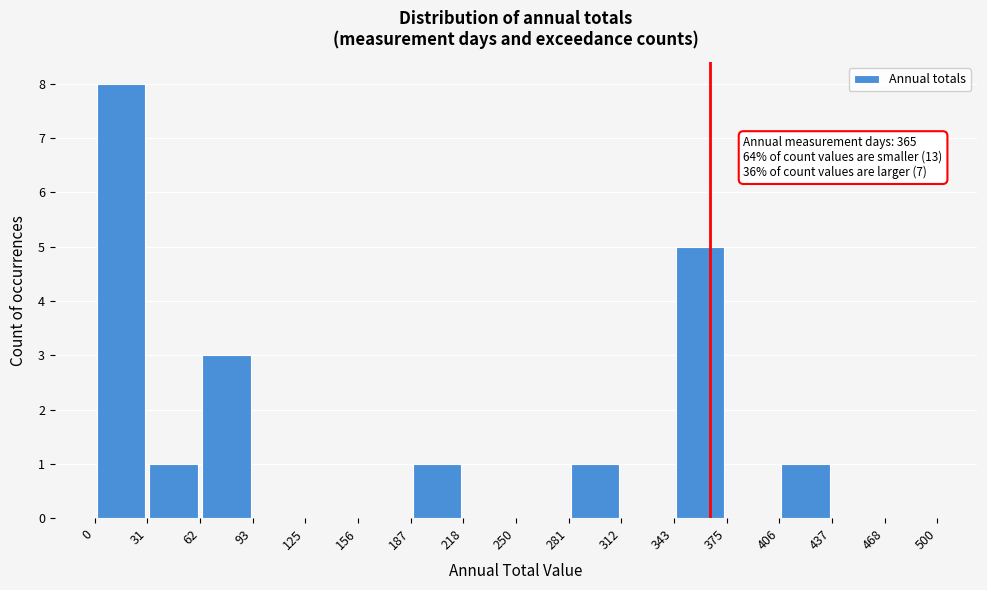

Over which range of the x-axis is the bar tallest?

0 to 31